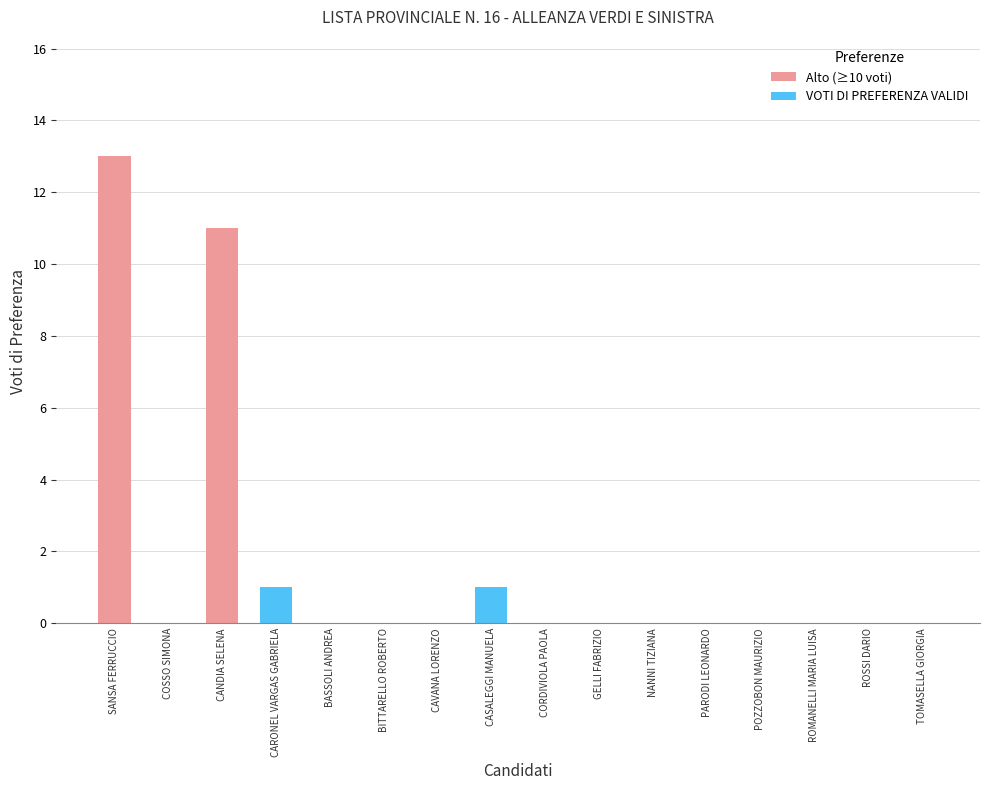

The value at COSSO SIMONA is -4. True or false?

False